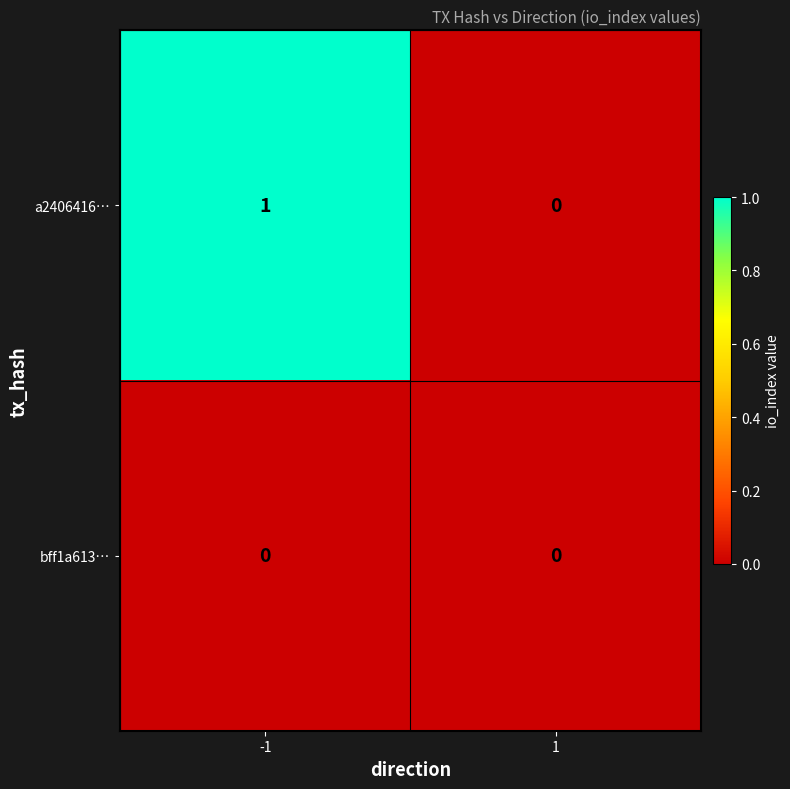

Which series has the largest total across all categories?

a2406416…